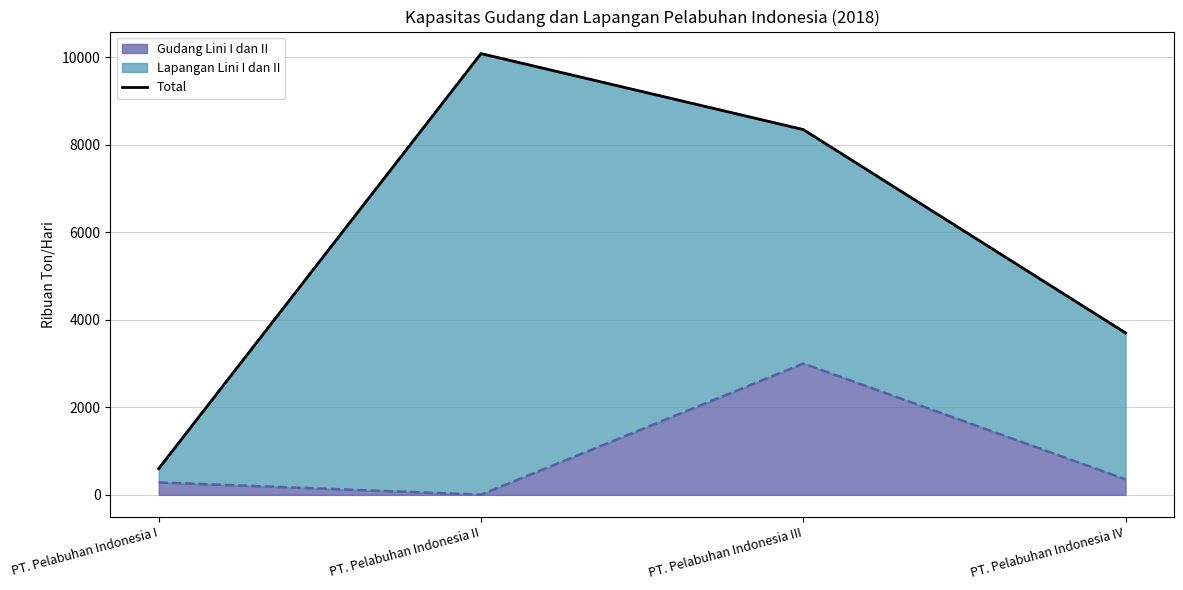

What is the difference between the maximum and minimum values?

9487